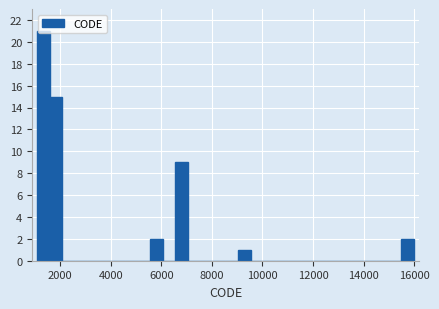

Around what value on the x-axis is the tallest bar? Give the approximate position of its centre, as read against the axis.

1400